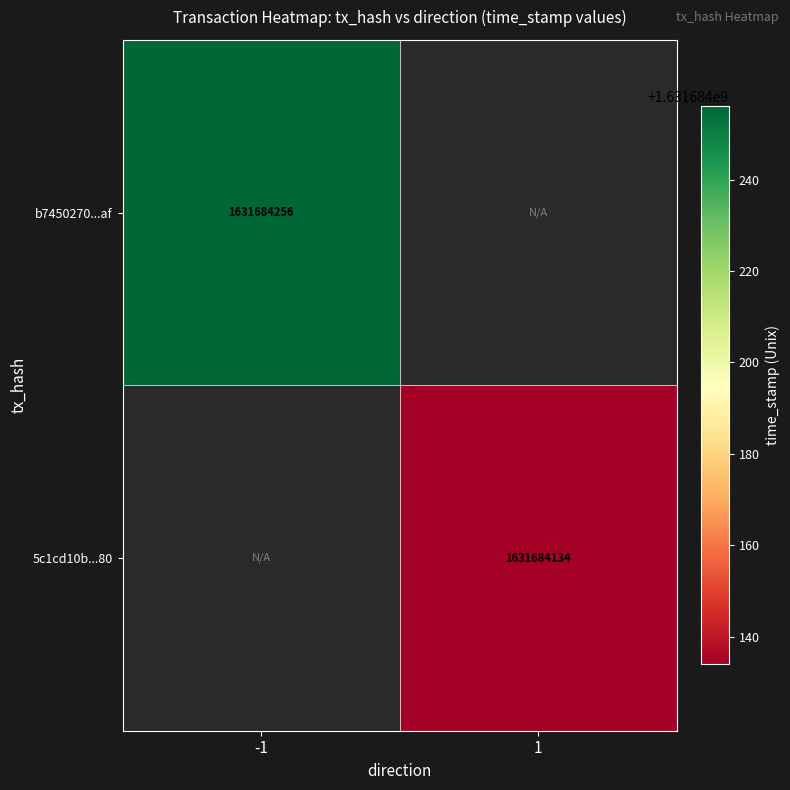

The b7450270...af series shows 950491858 at -1. True or false?

False